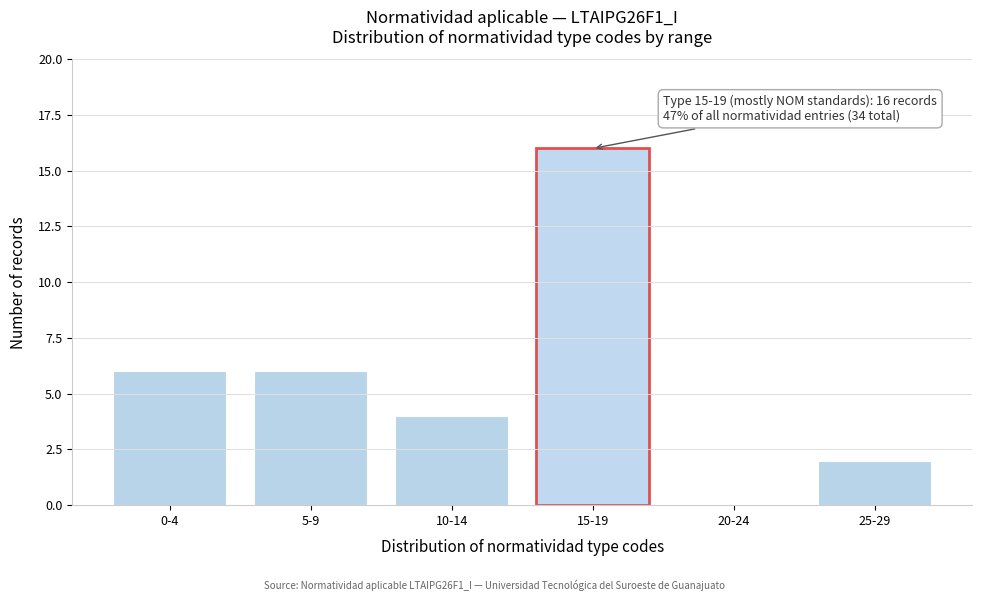

Reading left to right, list all the values displayed in this chart.

0-4=6	5-9=6	10-14=4	15-19=16	20-24=0	25-29=2